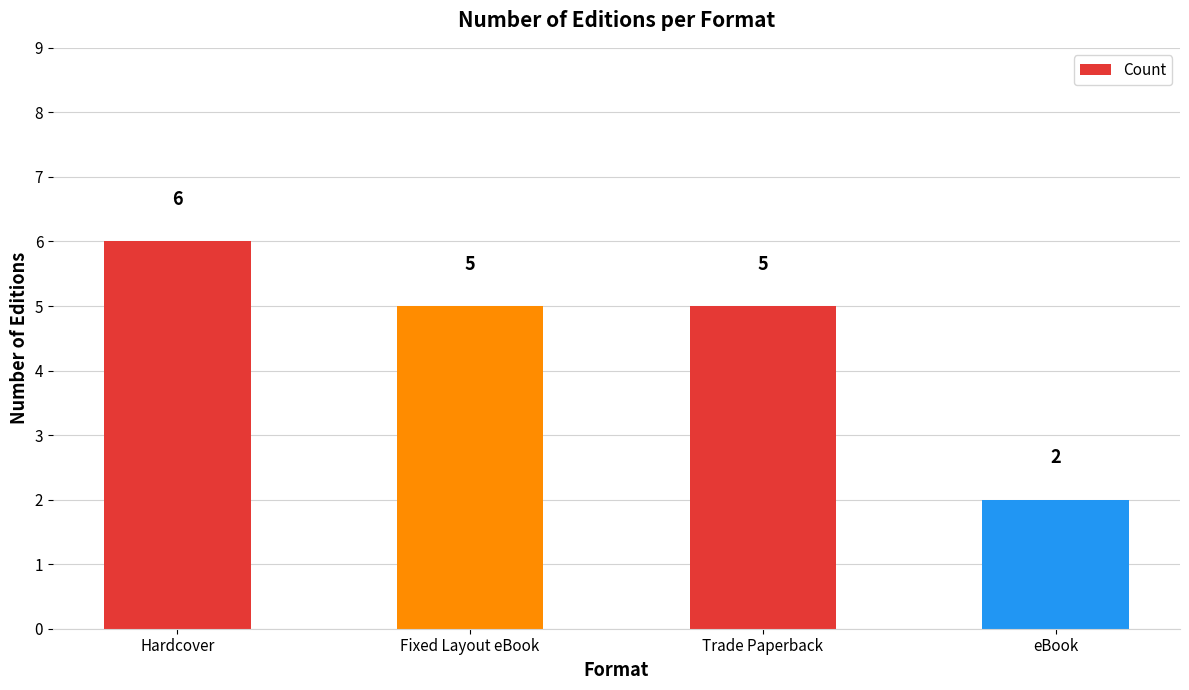

Does the chart contain stacked bars?

No